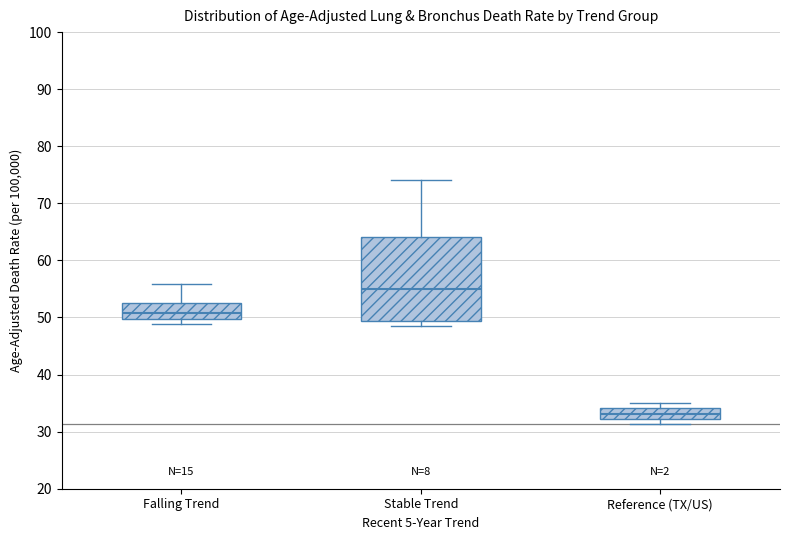

Where does the median line of the box for Falling Trend sit on the y-axis? The values are not printed on the chart, so give them approximately, as read against the axis.

51